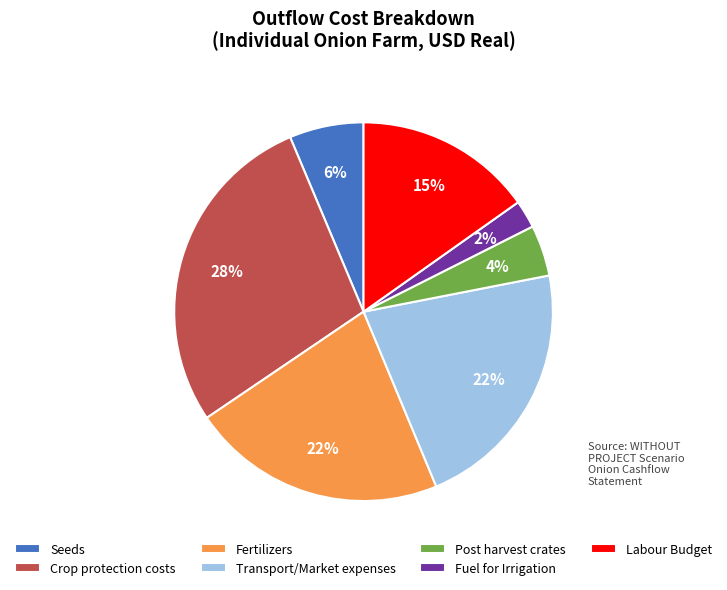

Do Seeds and Post harvest crates together represent more than half of the pie?

No